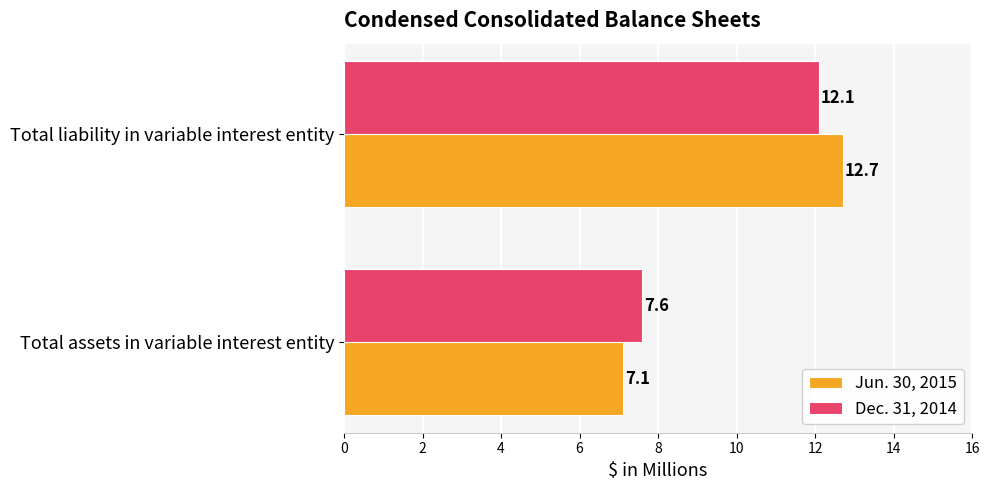

Which label corresponds to the largest value in the chart?

Total liability in variable interest entity